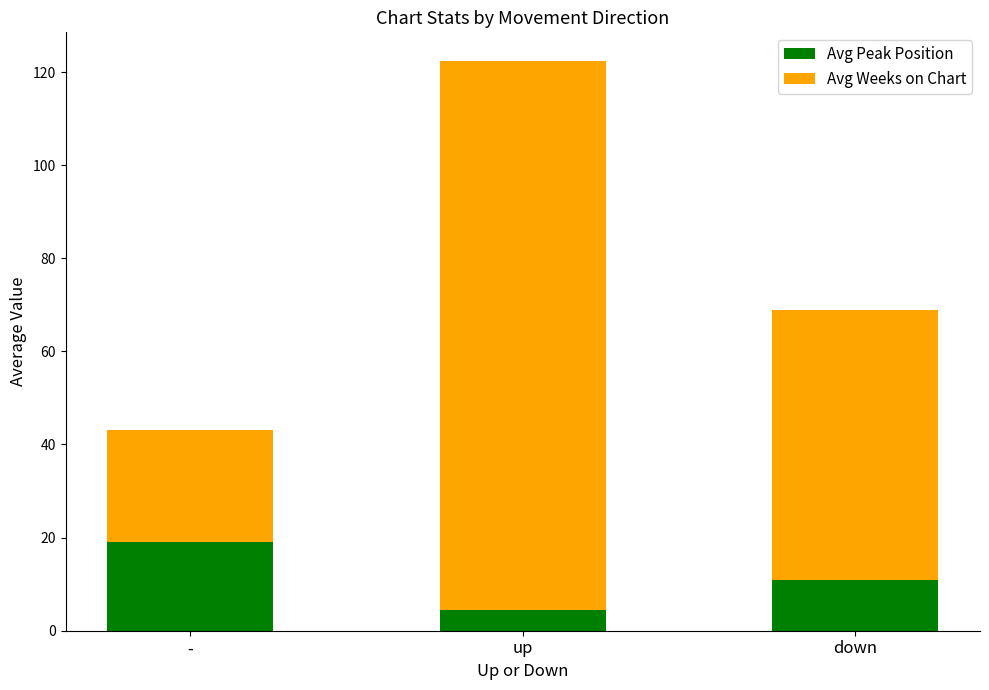

The value of Avg Peak Position at - is 19.1. True or false?

True